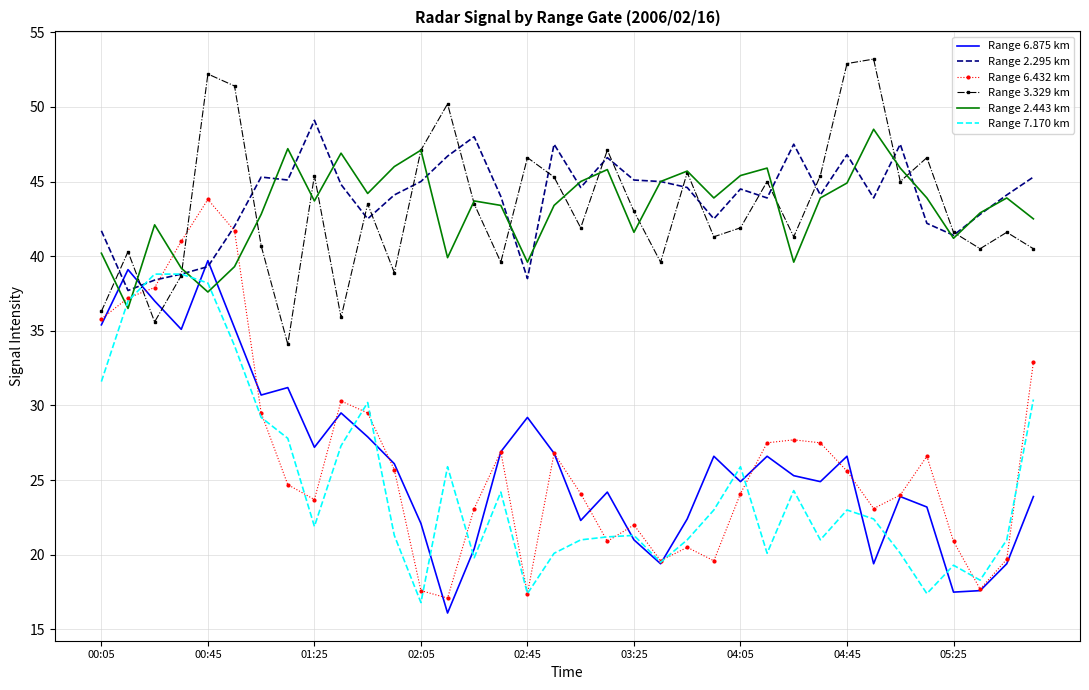

What is the greatest value displayed?

53.2